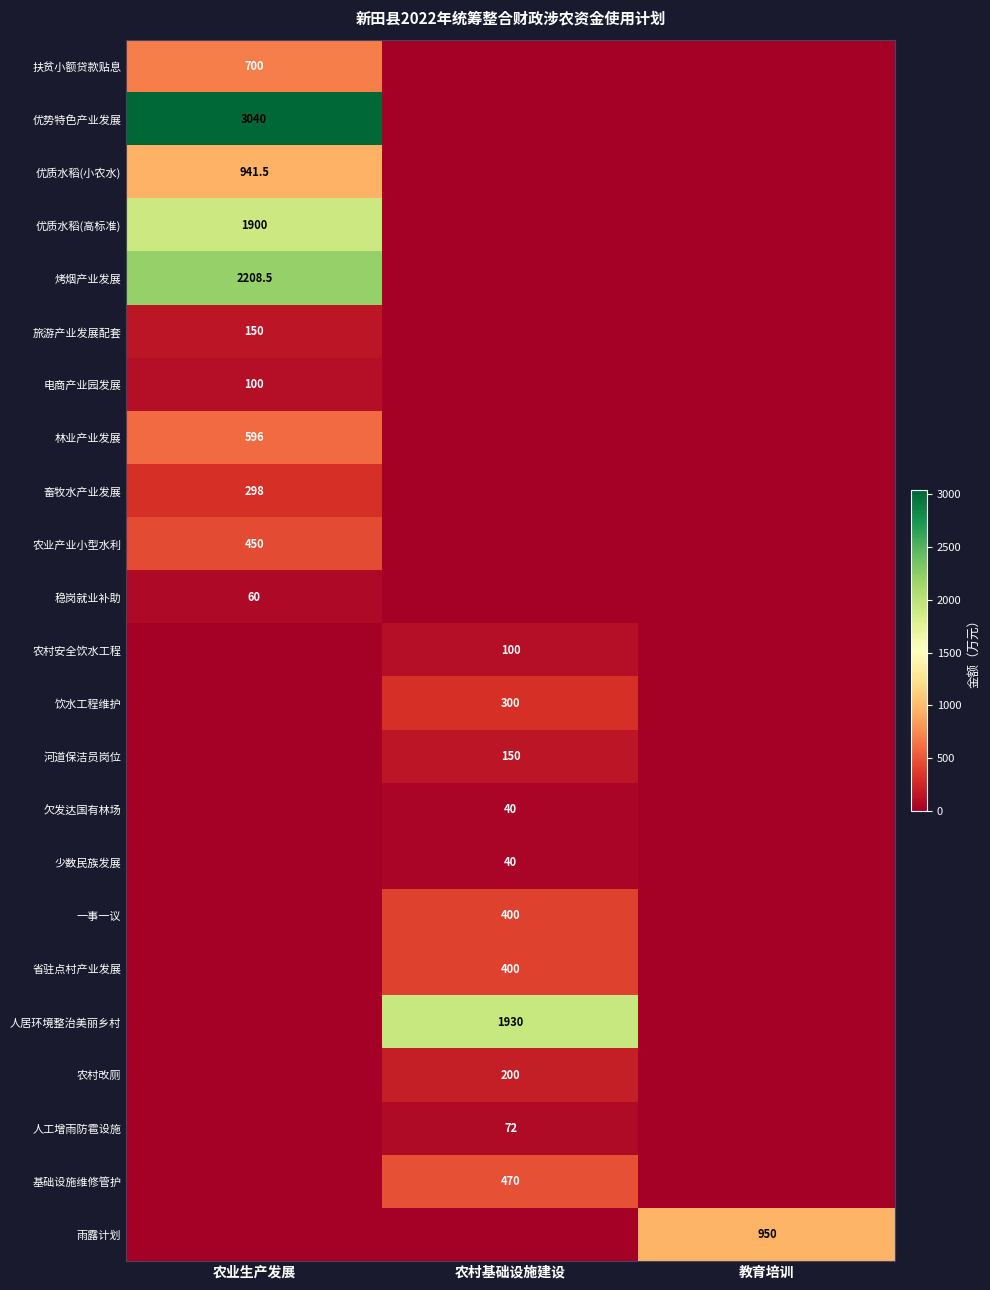

The value of 饮水工程维护 at 农村基础设施建设 is 196.1. True or false?

False